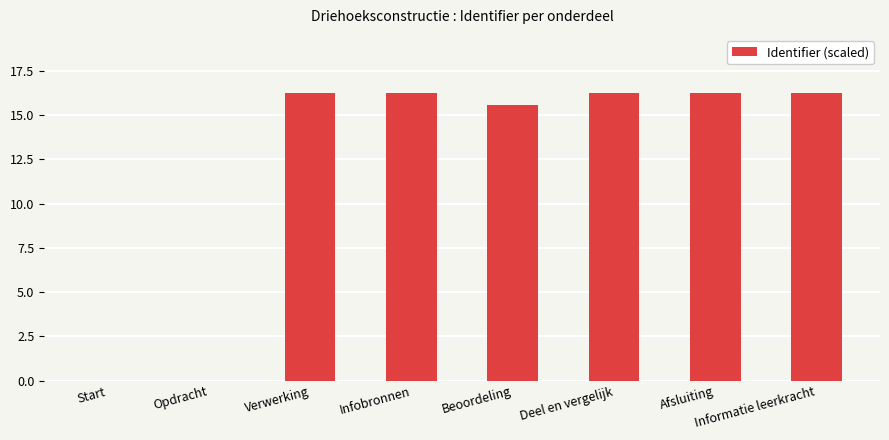

Is it true that the value at Infobronnen is 5.0?

False